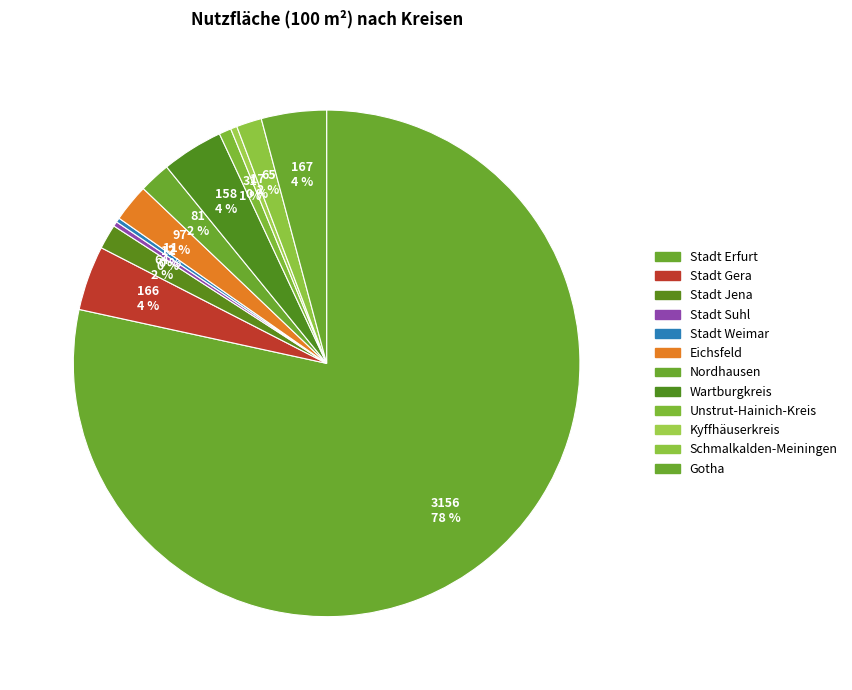

Count the number of slices in the pie.

12